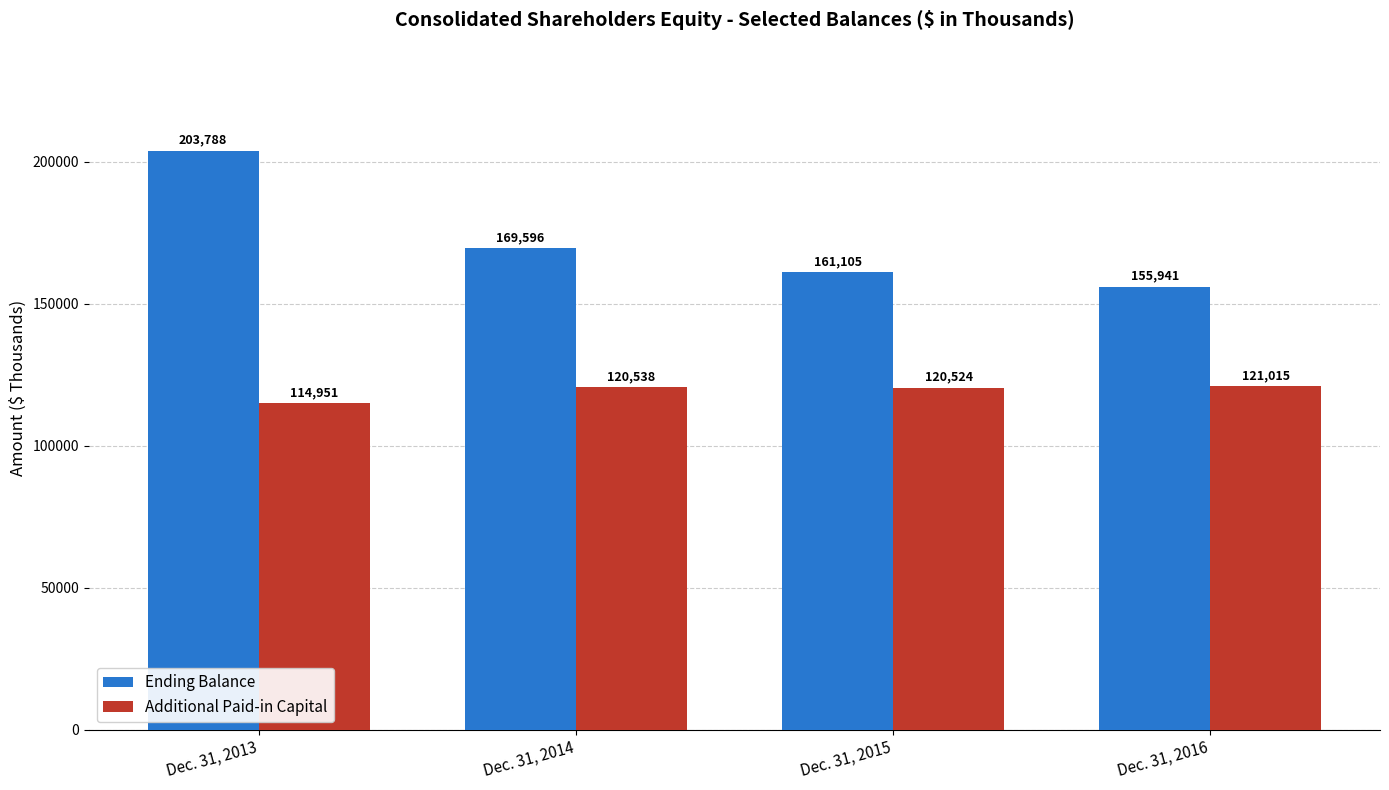

How many data points in Additional Paid-in Capital are less than 120538?

2